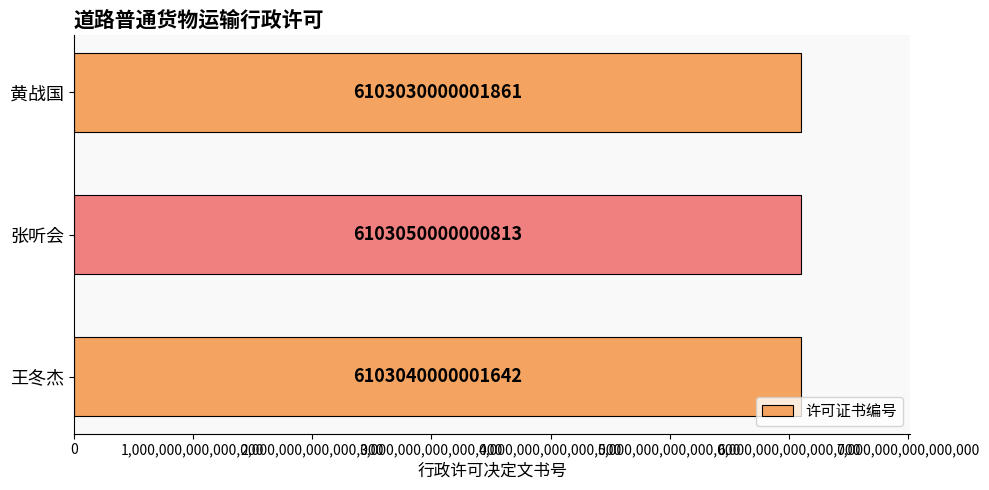

Rank the categories by value from highest to lowest.

张听会, 王冬杰, 黄战国